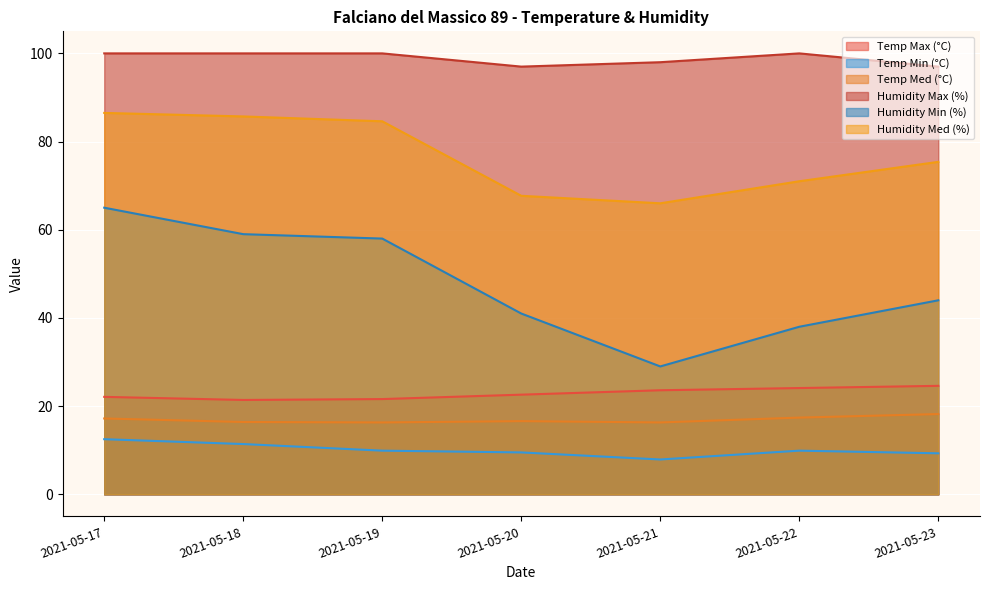

How many data points does each series have?

7